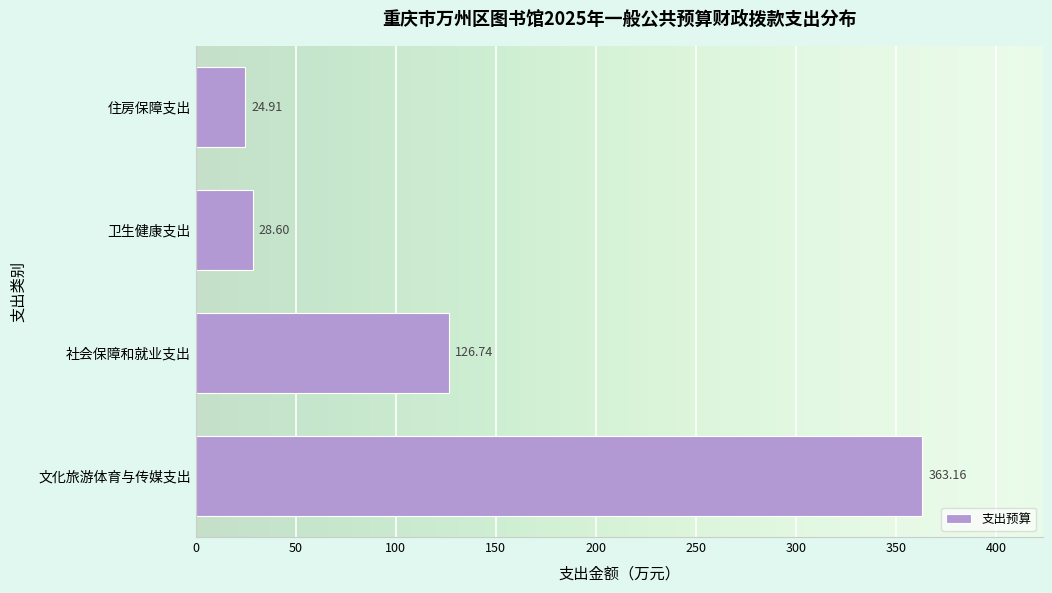

What is the average value?

135.9